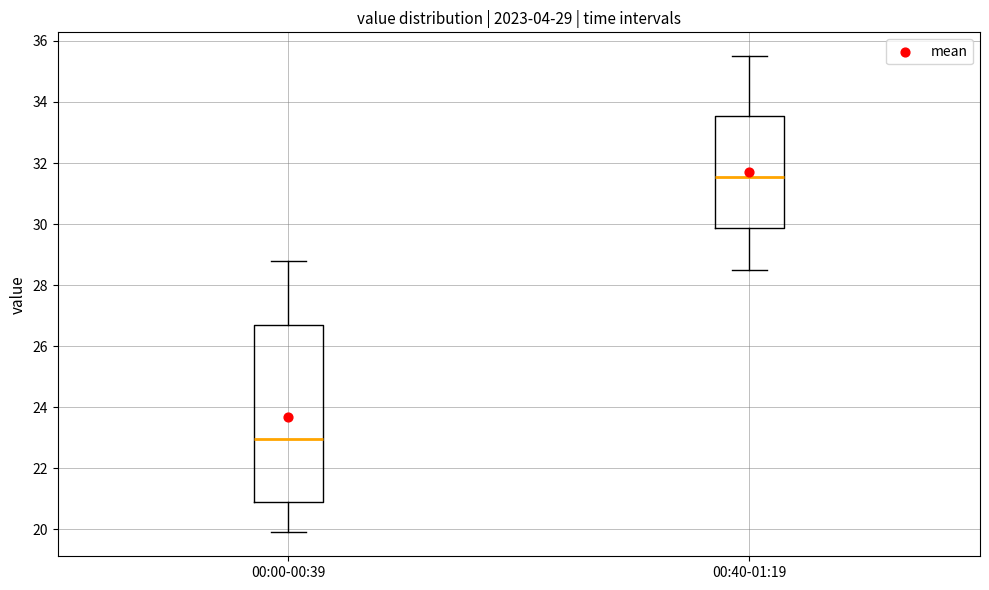

Comparing the boxes themselves (not the whiskers), which one is the tallest?

00:00-00:39